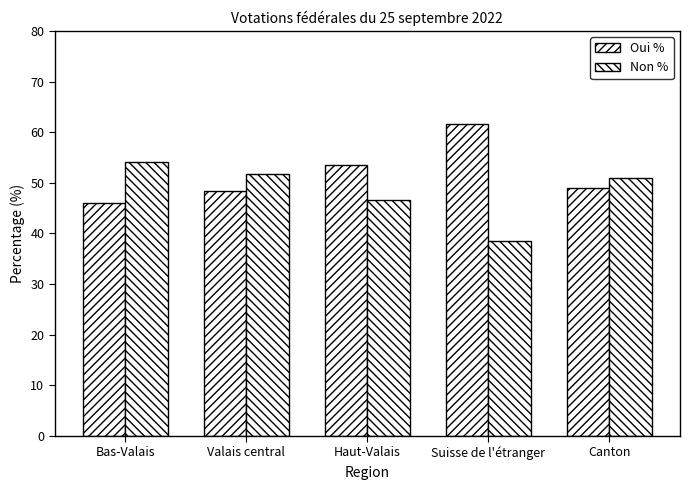

True or false: Oui % has a value of 27.3 at Valais central.

False